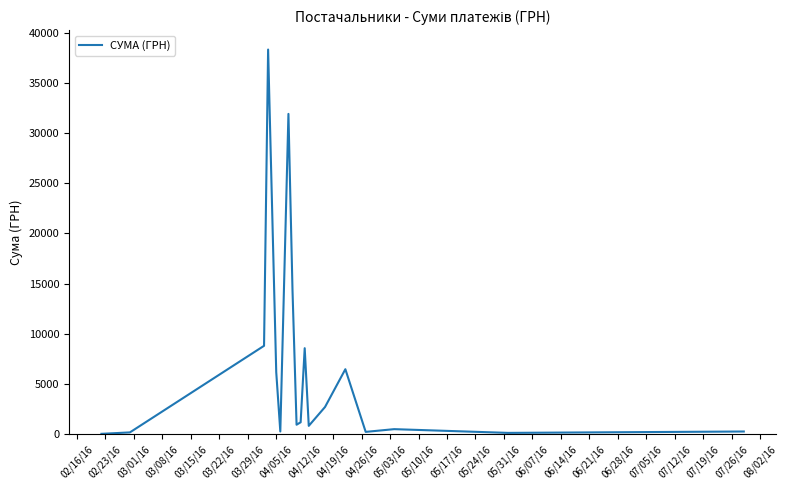

What is the difference between the maximum and minimum values?

38264.5